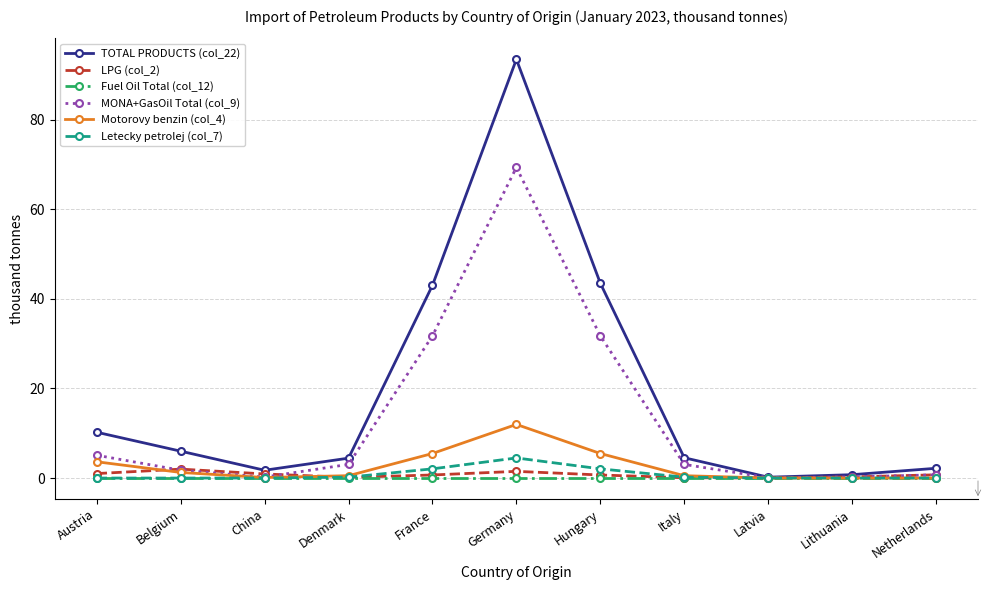

True or false: Letecky petrolej (col_7) has more than 0 interior local peaks.

True